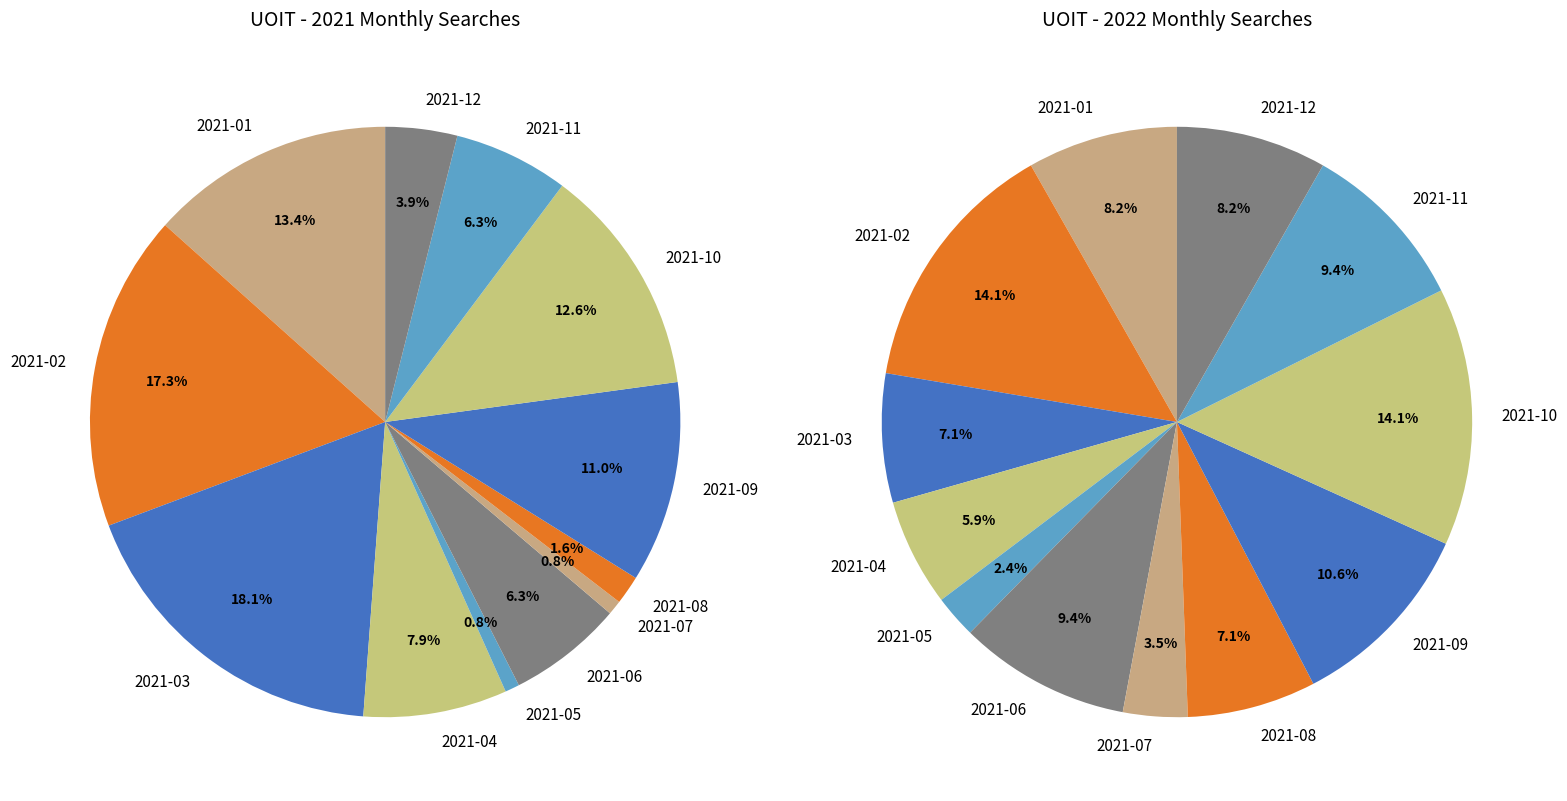

Which series has the widest spread of values?

values_2021